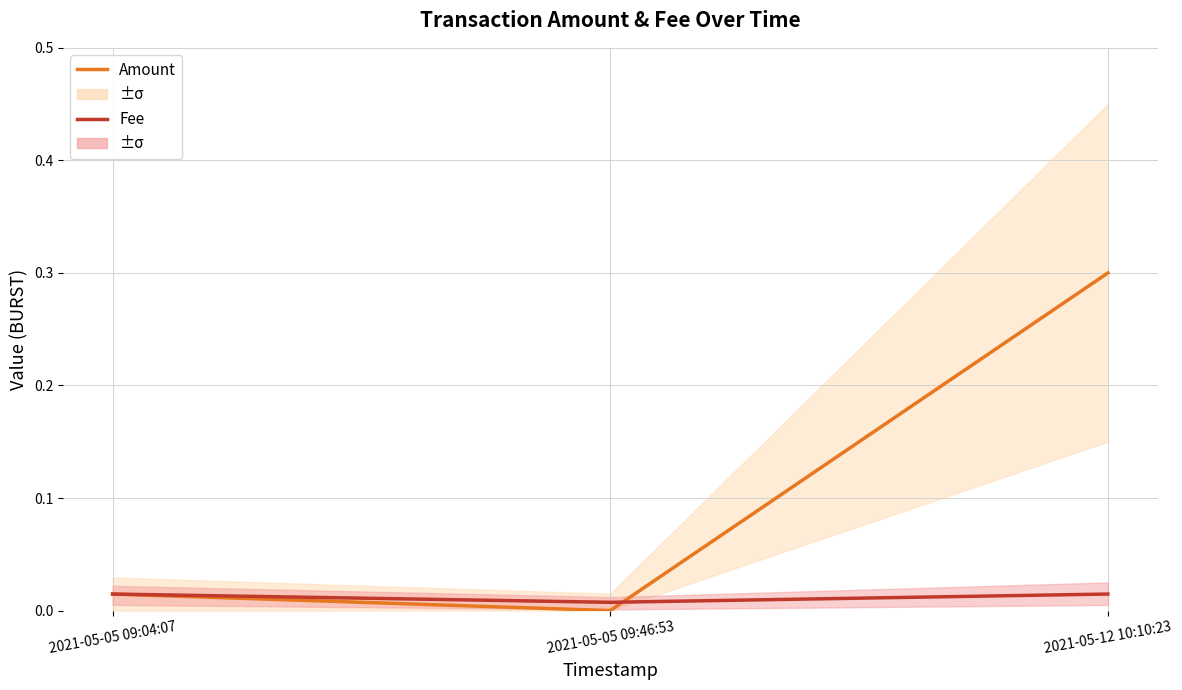

Reading right to left, what are all the values shown in this chart?

Amount: 0.3	0.0	0.0
Fee: 0.0	0.0	0.0